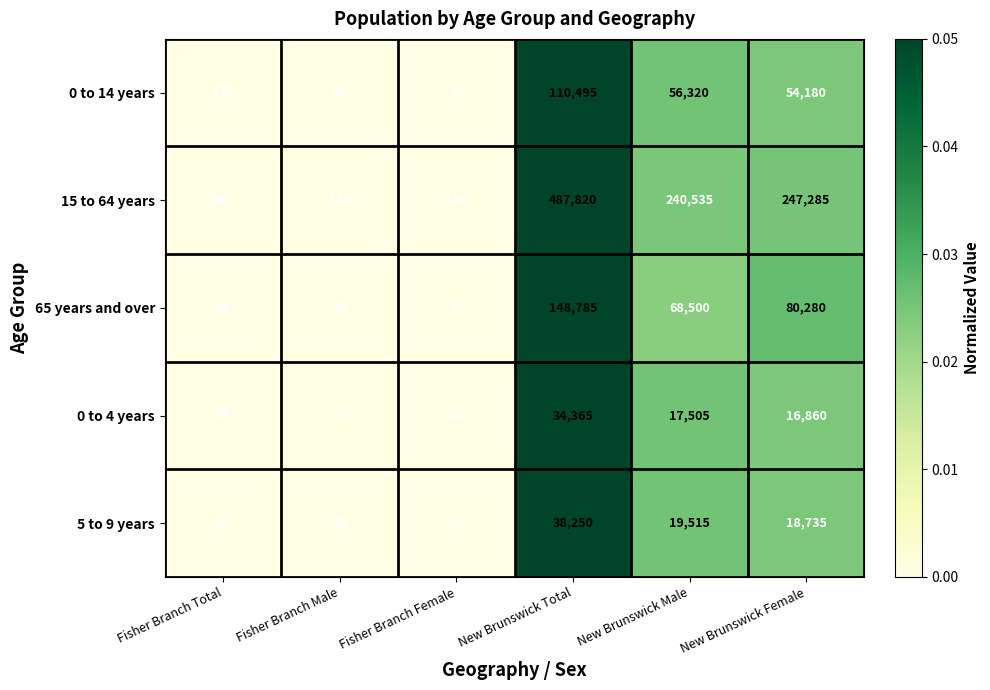

Is it true that 15 to 64 years equals 115 at Fisher Branch Male?

True